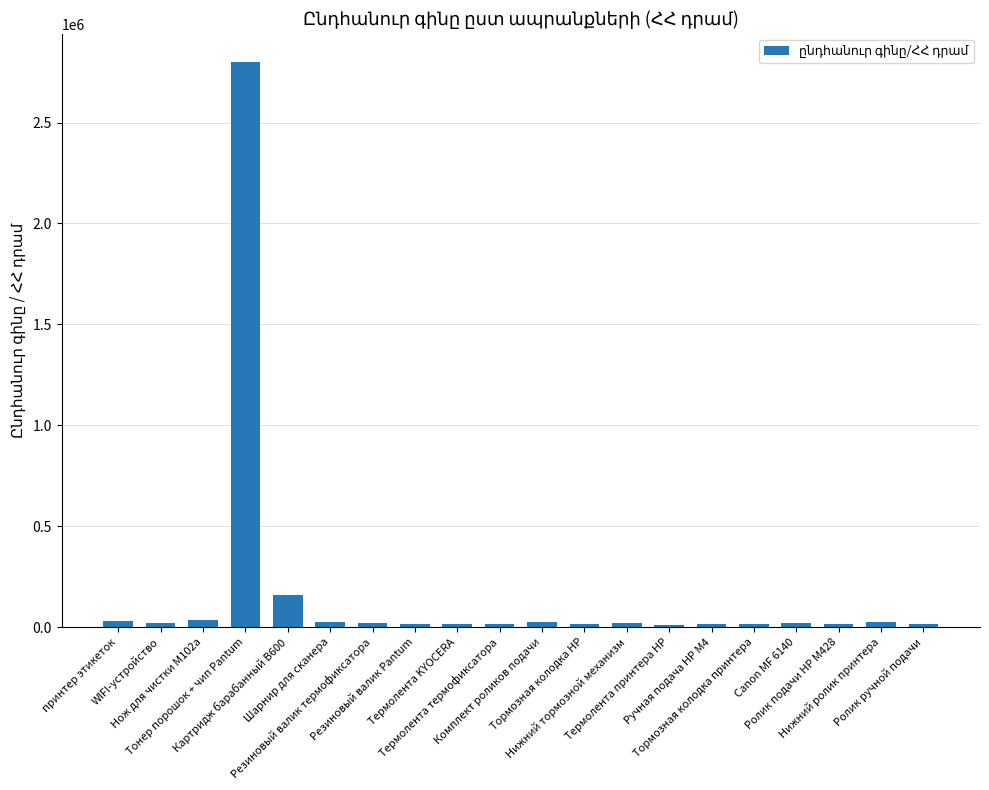

What is the smallest value displayed?

12000